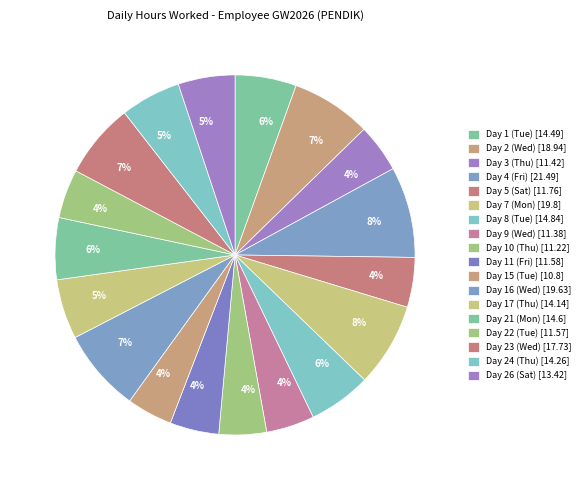

How many segments does this pie chart have?

18